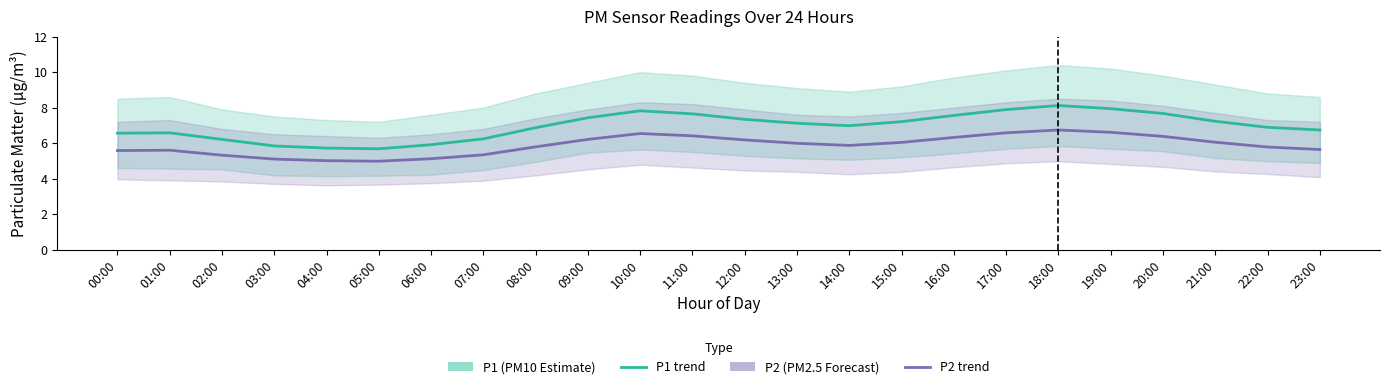

What is the difference between the highest and lowest values at 04:00?

0.7